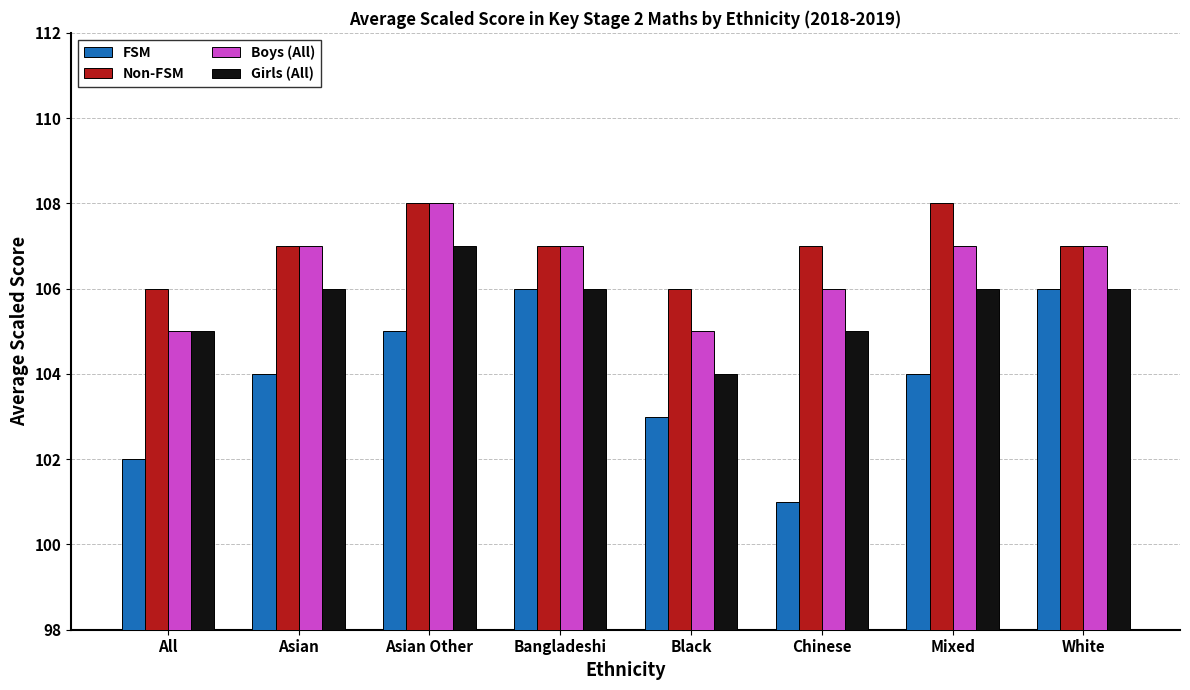

List the series in order of their overall mean, highest first.

Non-FSM, Boys (All), Girls (All), FSM